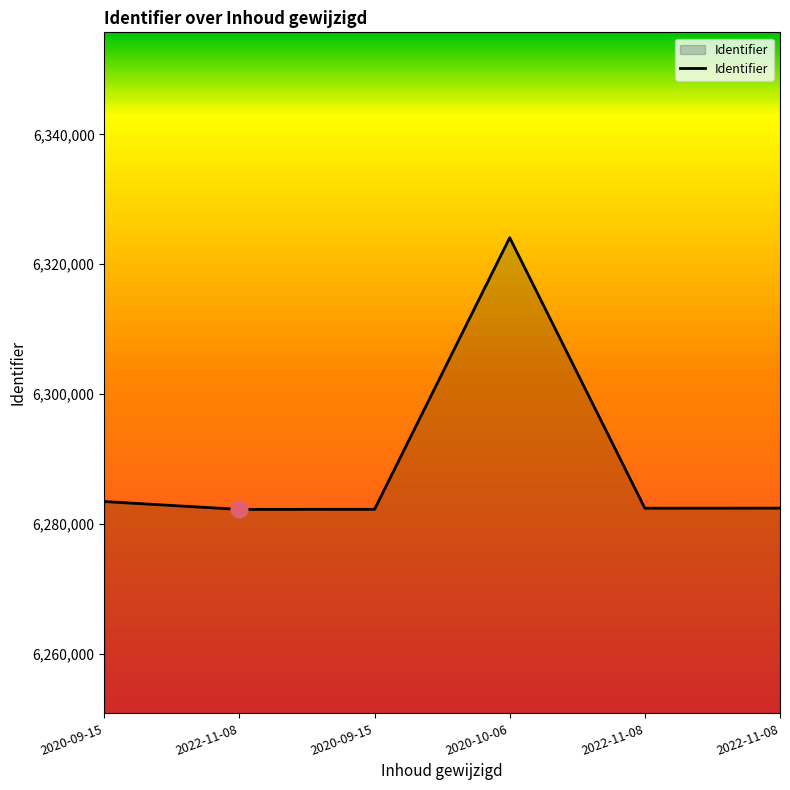

True or false: the data shows 6282268 at 2020-09-15.

True